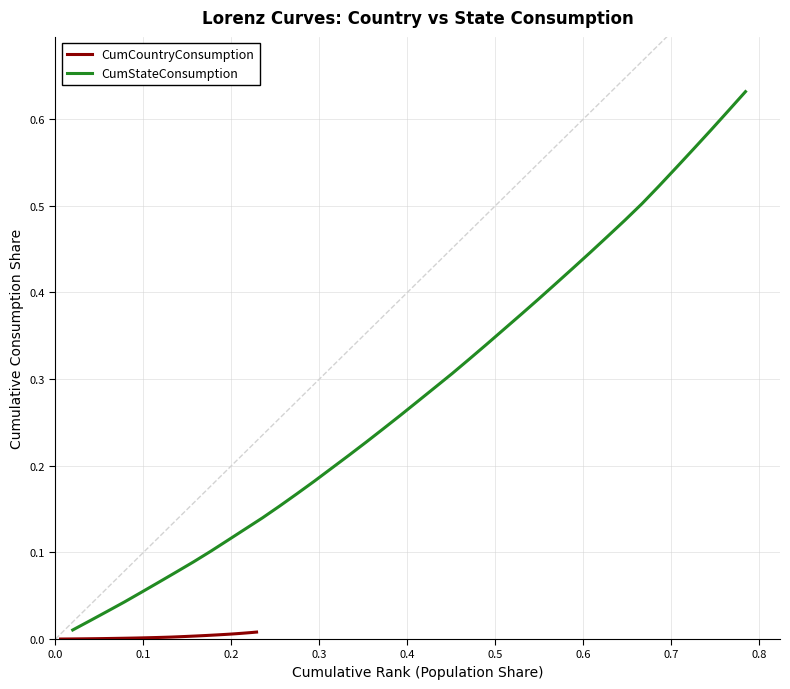

What is the sum of all CumStateConsumption values?

11.4